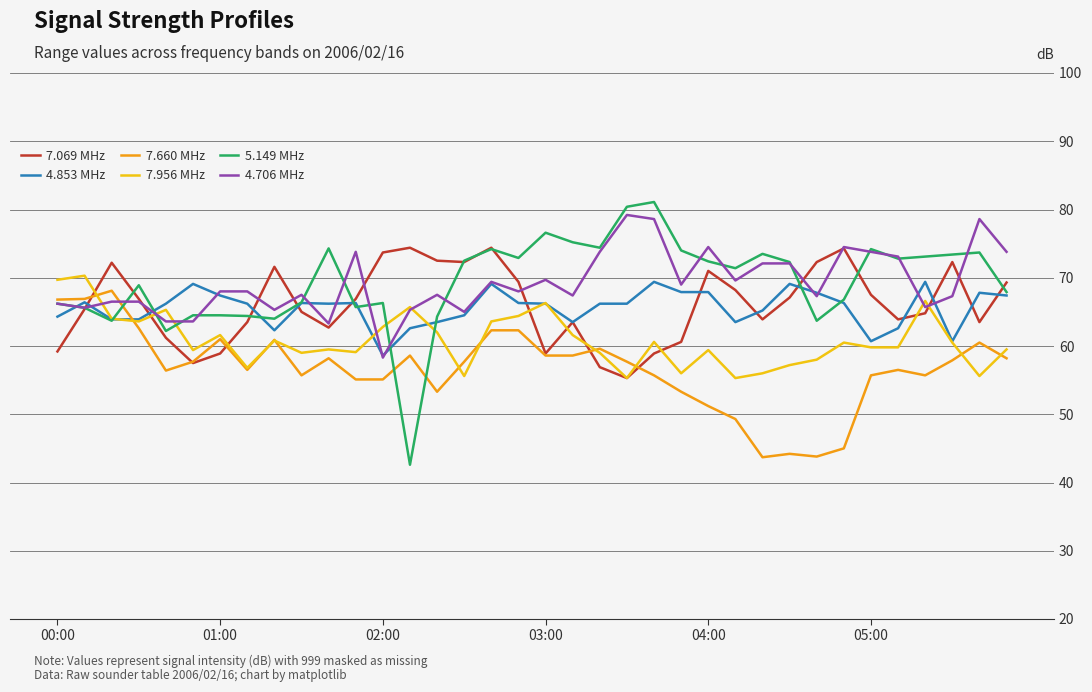

What is the difference between the maximum and minimum values in the 7.069 MHz series?

19.1